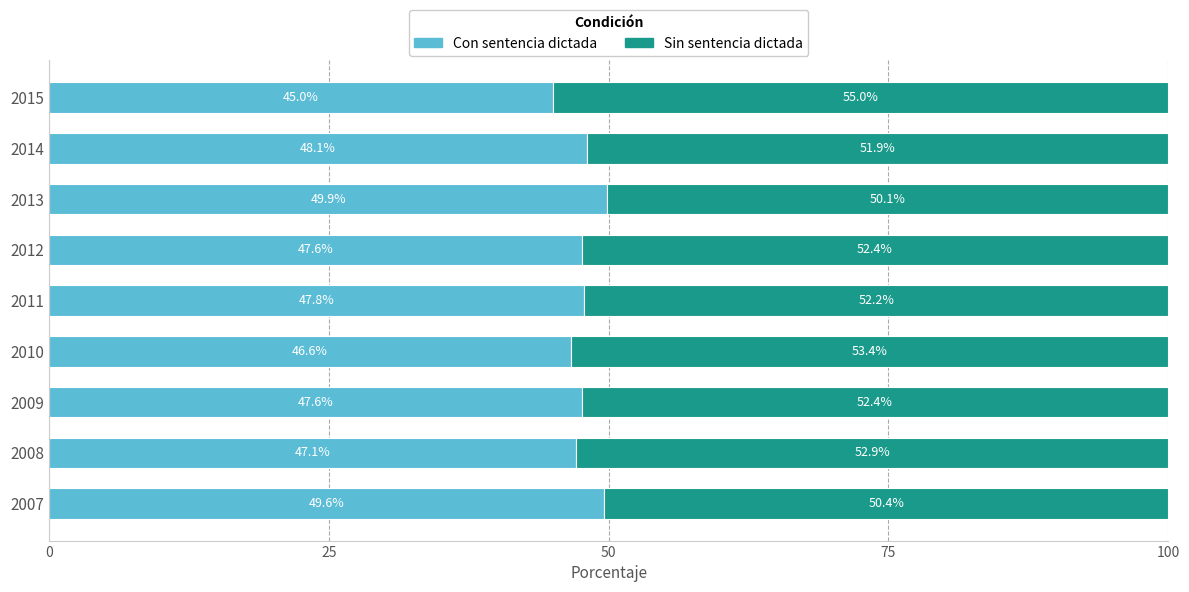

What is the lowest value of the Con sentencia dictada series?

45.0